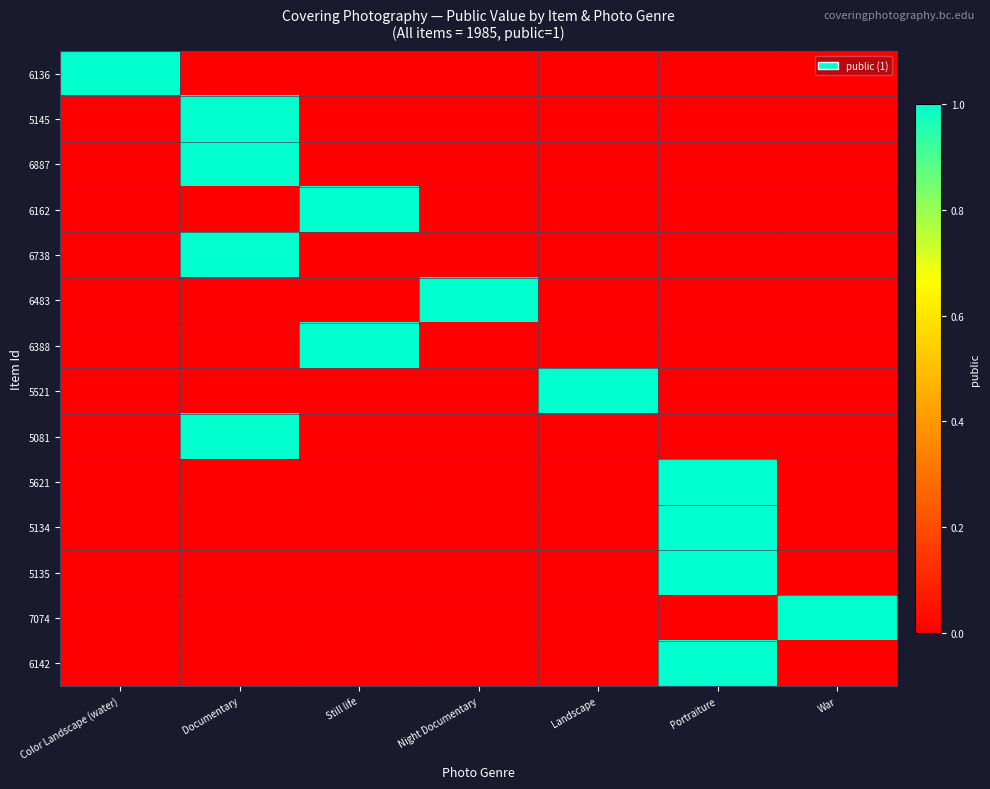

At which category is the sum across all series the highest?

Documentary